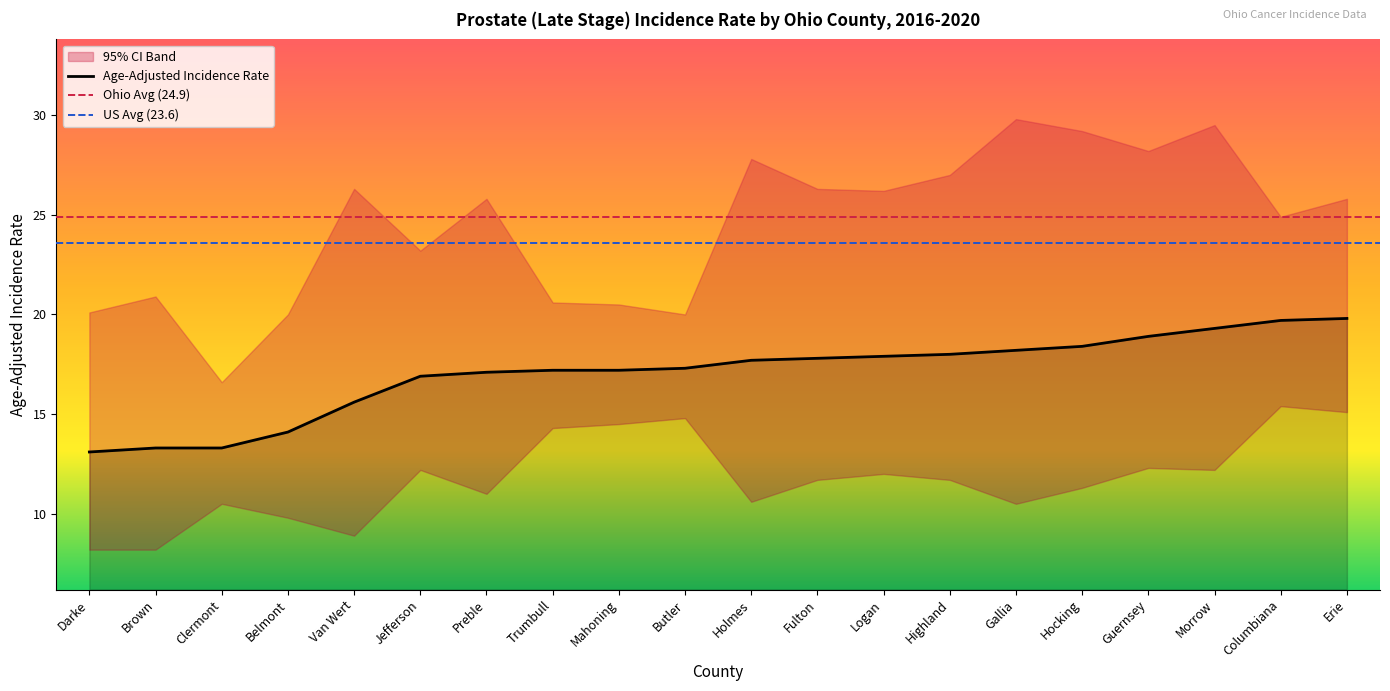

Reading left to right, extract all data points from this chart.

Age-Adjusted Incidence Rate: 13.1	13.3	13.3	14.1	15.6	16.9	17.1	17.2	17.2	17.3	17.7	17.8	17.9	18.0	18.2	18.4	18.9	19.3	19.7	19.8
Lower 95% CI: 8.2	8.2	10.5	9.8	8.9	12.2	11.0	14.3	14.5	14.8	10.6	11.7	12.0	11.7	10.5	11.3	12.3	12.2	15.4	15.1
Upper 95% CI: 20.1	20.9	16.6	20.0	26.3	23.2	25.8	20.6	20.5	20.0	27.8	26.3	26.2	27.0	29.8	29.2	28.2	29.5	24.9	25.8